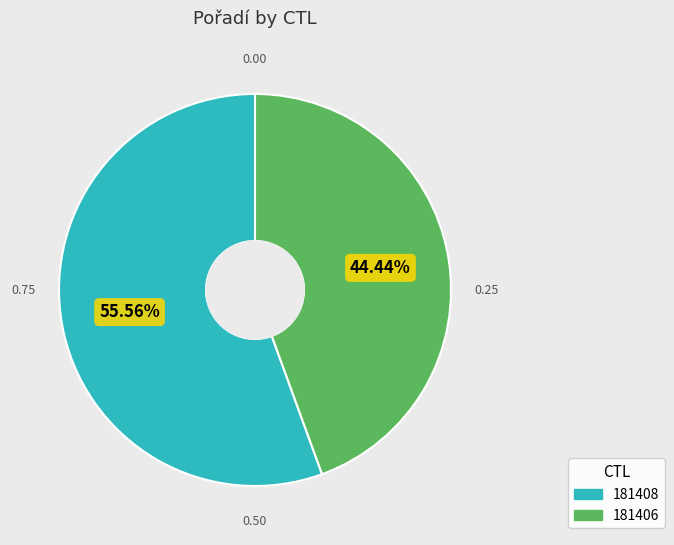

Is the sum of 181406 and 181408 greater than half?

Yes